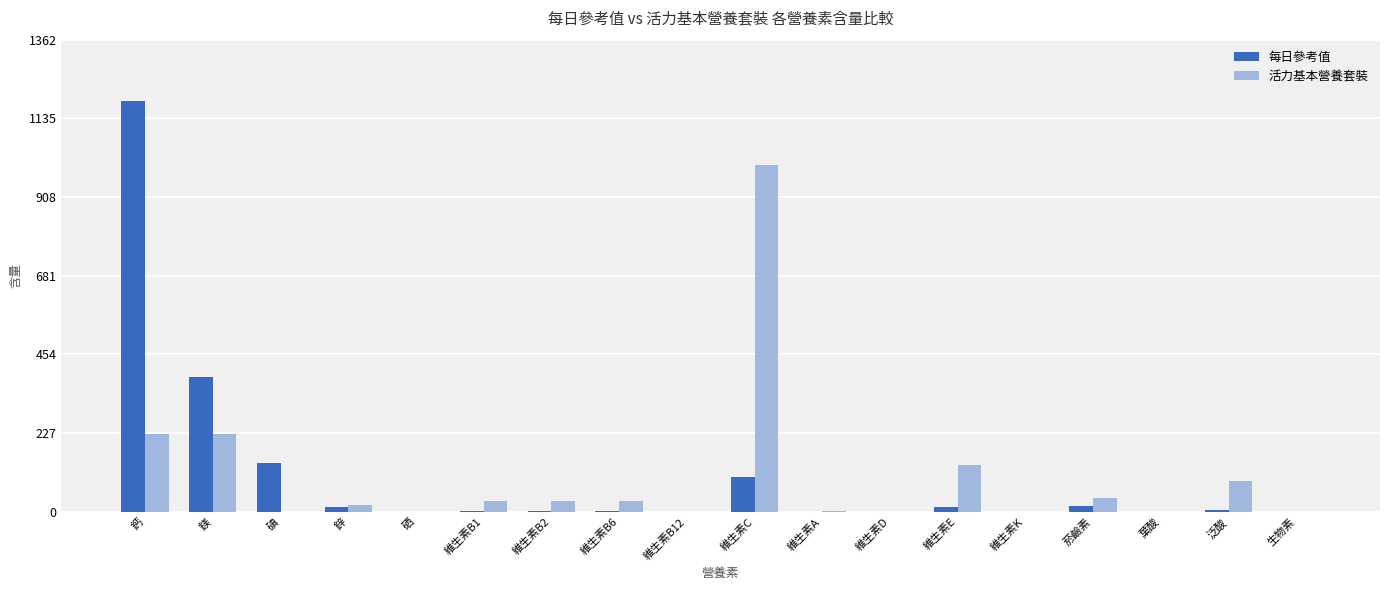

Is it true that 每日參考值 equals 1184.0 at 鈣?

True